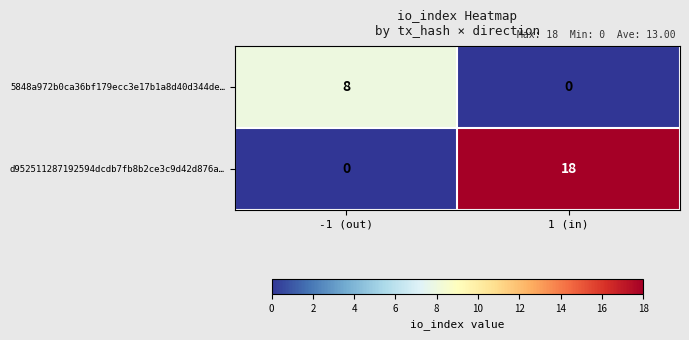

At -1 (out), list the series in order from smallest to largest.

d952511287192594dcdb7fb8b2ce3c9d42d876a…, 5848a972b0ca36bf179ecc3e17b1a8d40d344de…